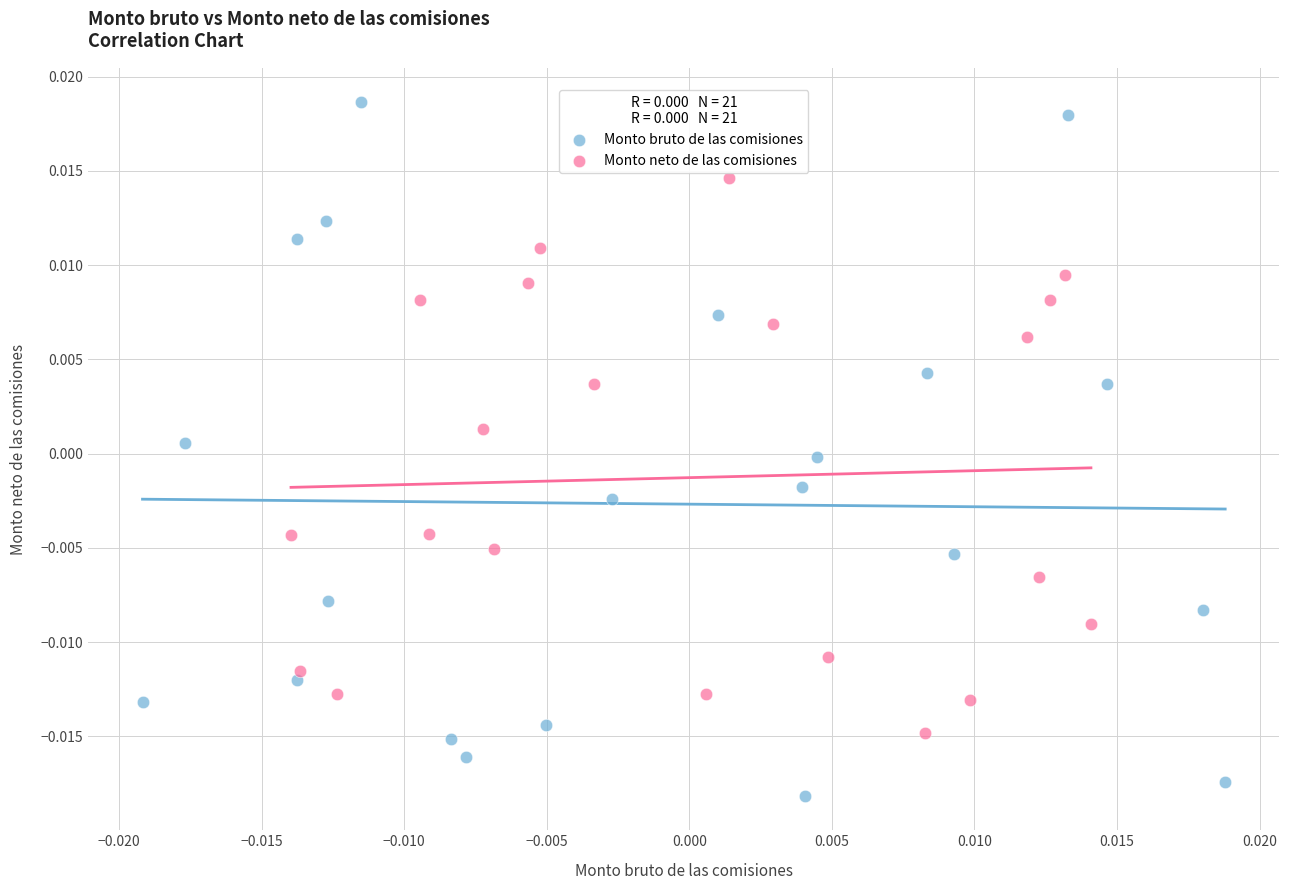

Which series reaches the maximum Y coordinate?

Monto bruto de las comisiones